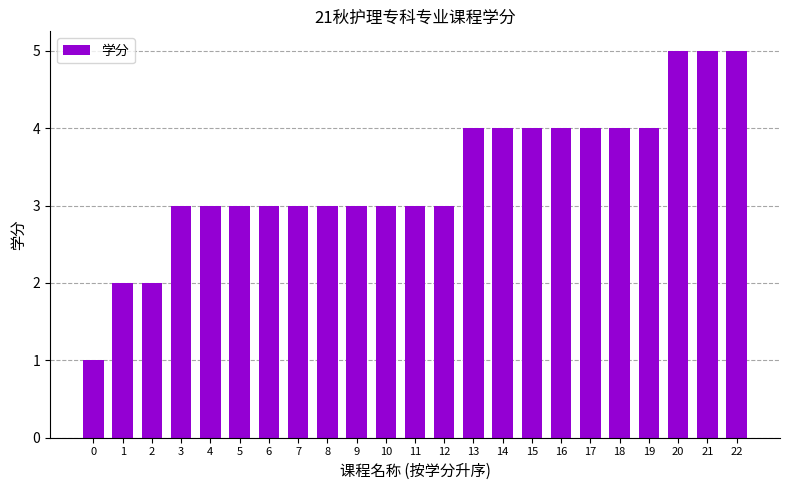

Reading left to right, transcribe all the data shown in this chart.

0=1	1=2	2=2	3=3	4=3	5=3	6=3	7=3	8=3	9=3	10=3	11=3	12=3	13=4	14=4	15=4	16=4	17=4	18=4	19=4	20=5	21=5	22=5